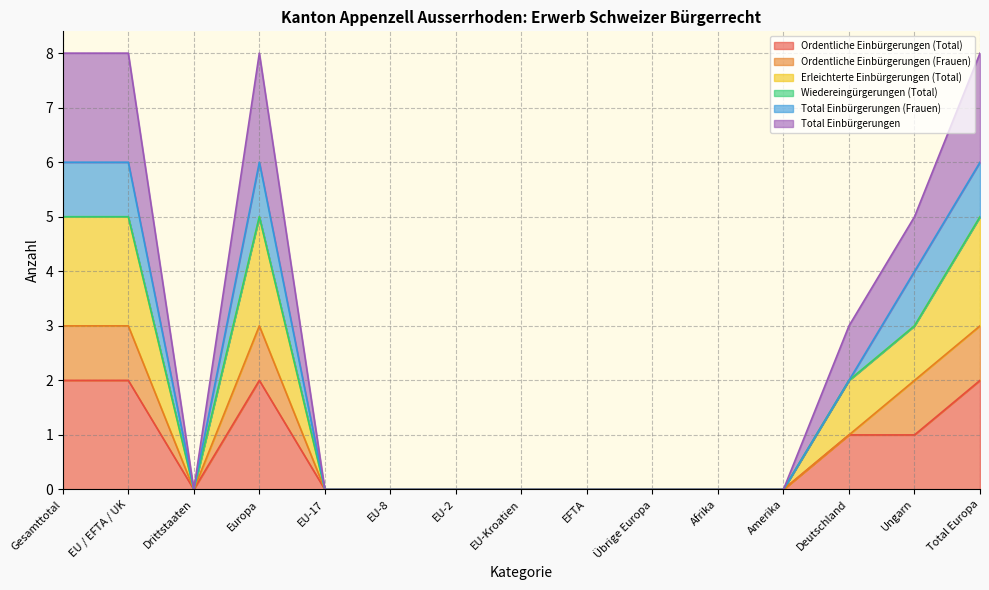

At which category is the sum across all series the highest?

Gesamttotal